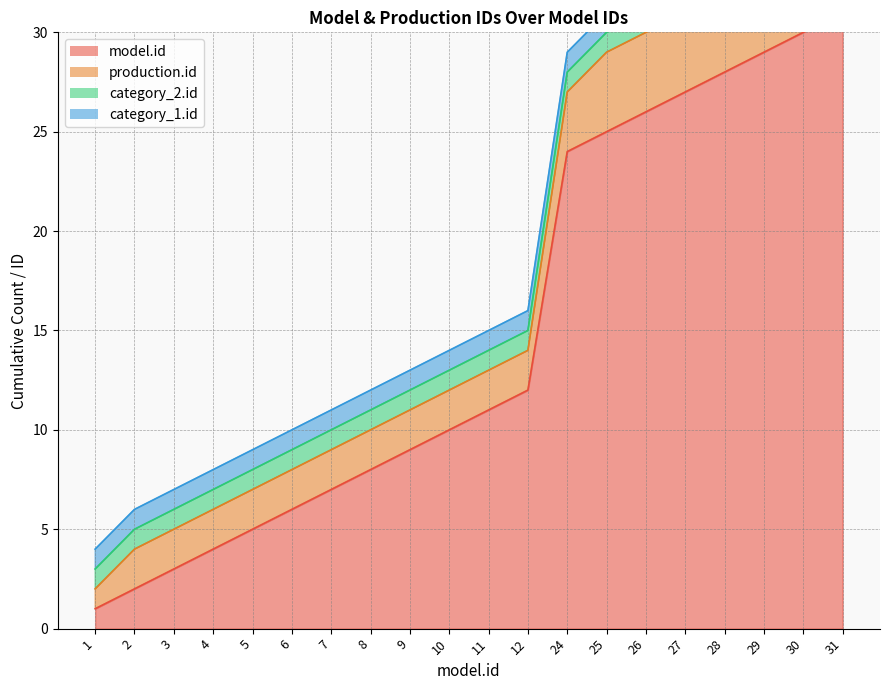

True or false: production.id has a value of 3 at 12.

False